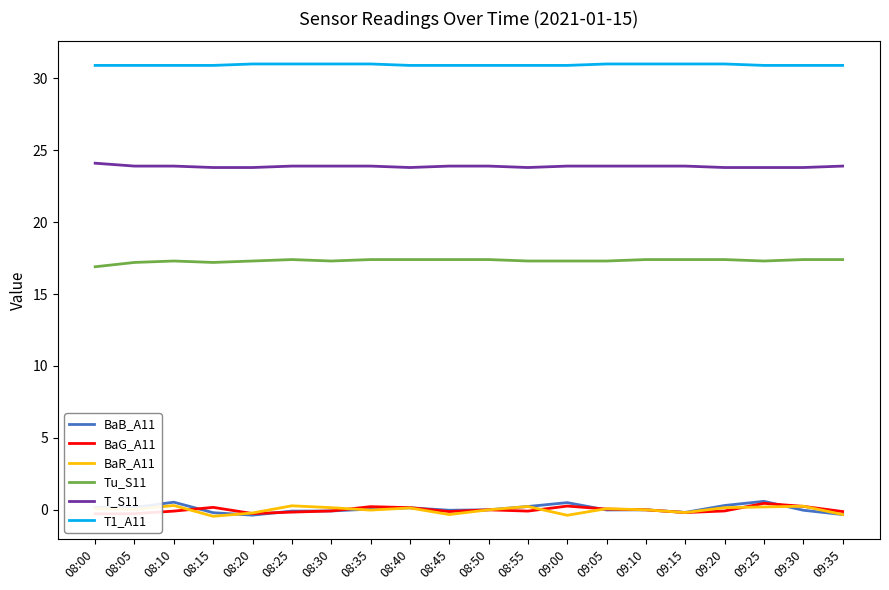

What is the difference between the maximum and minimum values in the T1_A11 series?

0.1